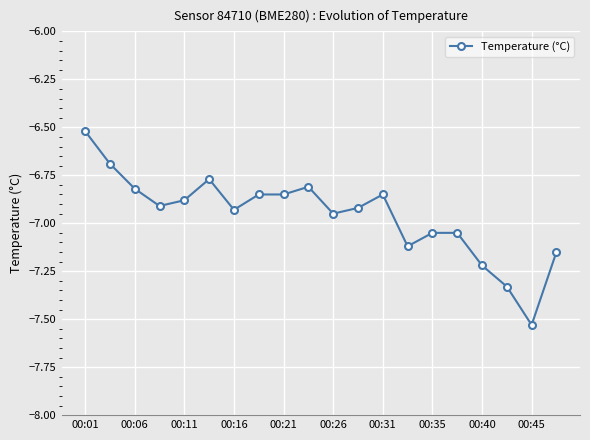

What is the maximum value shown in the chart?

-6.5